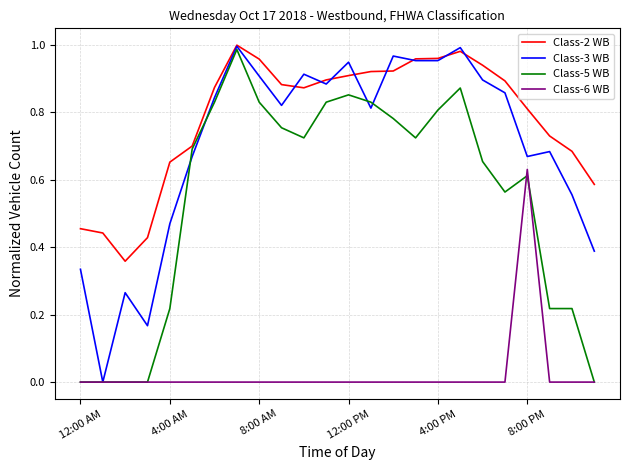

At how many categories does at least one series exceed 0?

24